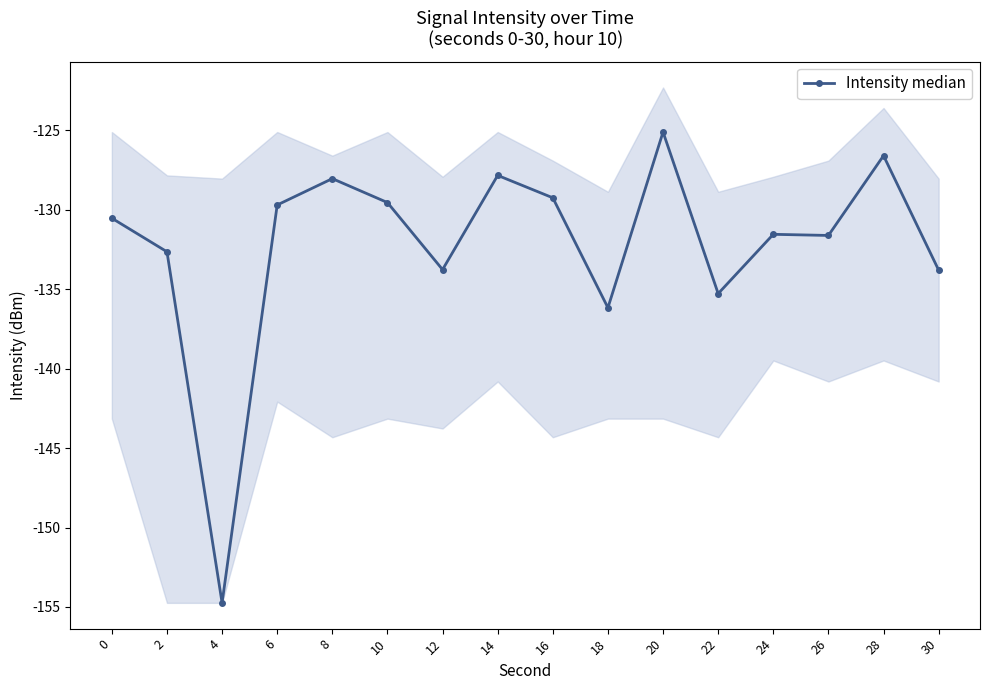

At which label does the data first exceed -130?

6